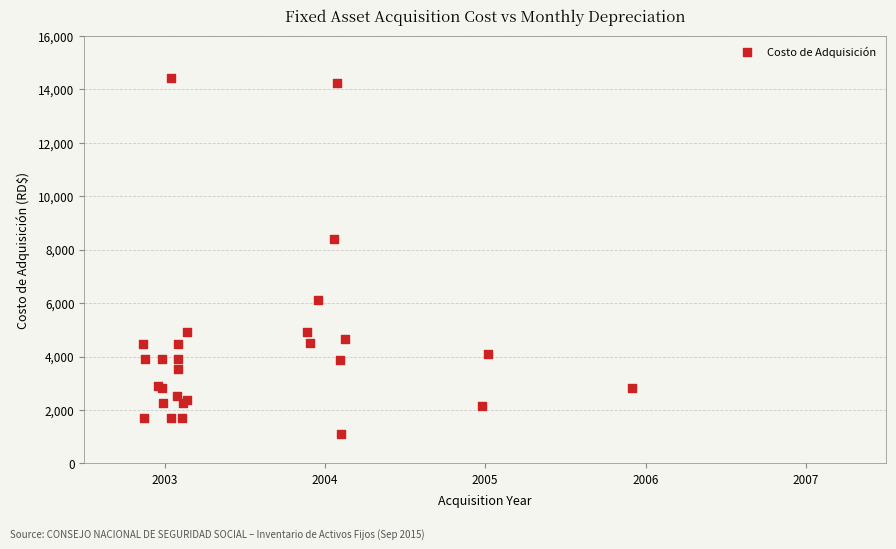

What Y value in the scatter plot is closest to 7767?

8400.0